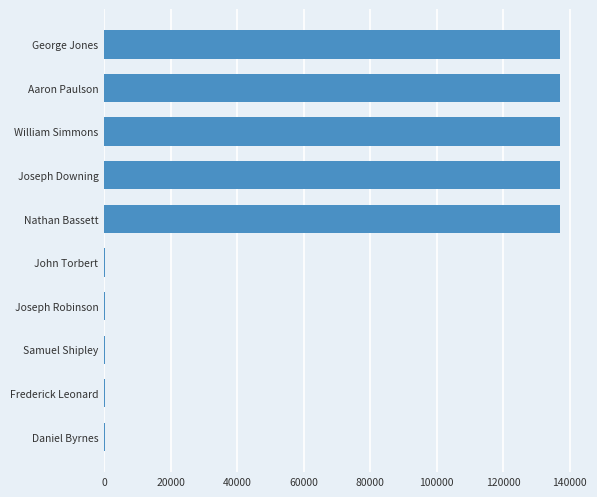

Are the bars grouped side by side (vs. stacked)?

No